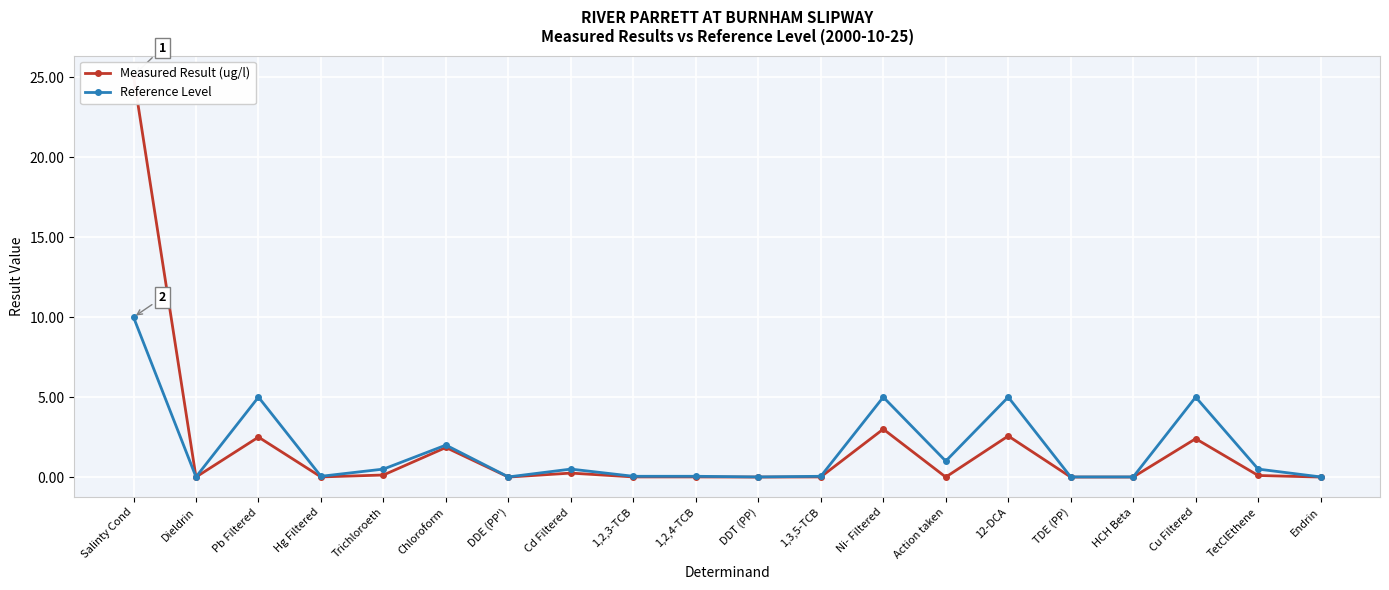

Reading left to right, transcribe all the data shown in this chart.

Measured Result (ug/l): Salinty Cond=25.1	Dieldrin=0.0	Pb Filtered=2.5	Hg Filtered=0.0	Trichloroeth=0.1	Chloroform=1.9	DDE (PP')=0.0	Cd Filtered=0.2	1,2,3-TCB=0.0	1,2,4-TCB=0.0	DDT (PP)=0.0	1,3,5-TCB=0.0	Ni- Filtered=3.0	Action taken=0.0	12-DCA=2.6	TDE (PP)=0.0	HCH Beta=0.0	Cu Filtered=2.4	TetClEthene=0.1	Endrin=0.0
Reference Level: Salinty Cond=10.0	Dieldrin=0.0	Pb Filtered=5.0	Hg Filtered=0.1	Trichloroeth=0.5	Chloroform=2.0	DDE (PP')=0.0	Cd Filtered=0.5	1,2,3-TCB=0.1	1,2,4-TCB=0.1	DDT (PP)=0.0	1,3,5-TCB=0.1	Ni- Filtered=5.0	Action taken=1.0	12-DCA=5.0	TDE (PP)=0.0	HCH Beta=0.0	Cu Filtered=5.0	TetClEthene=0.5	Endrin=0.0